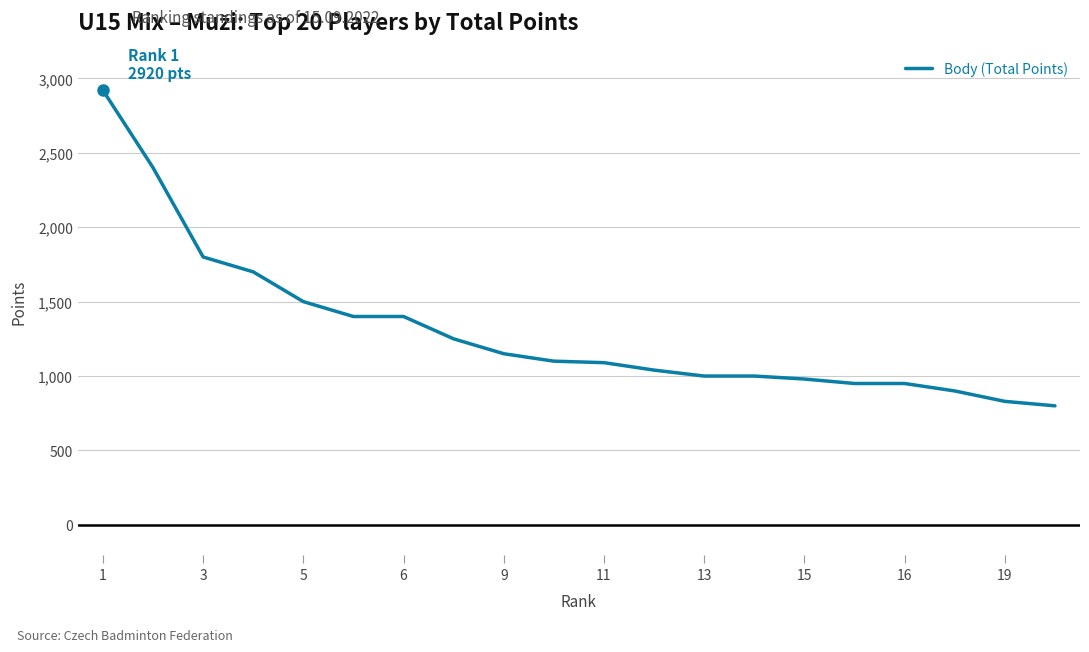

What is the minimum value shown in the chart?

800